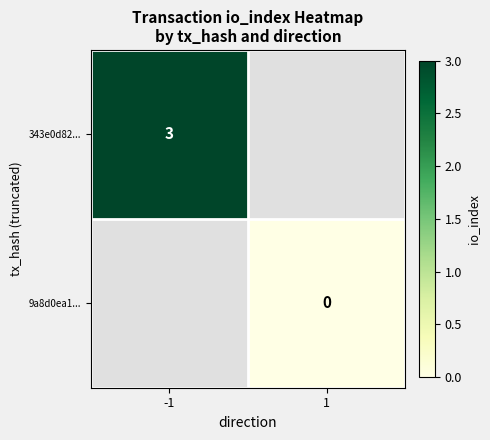

The value of 343e0d82... at -1 is 3. True or false?

True